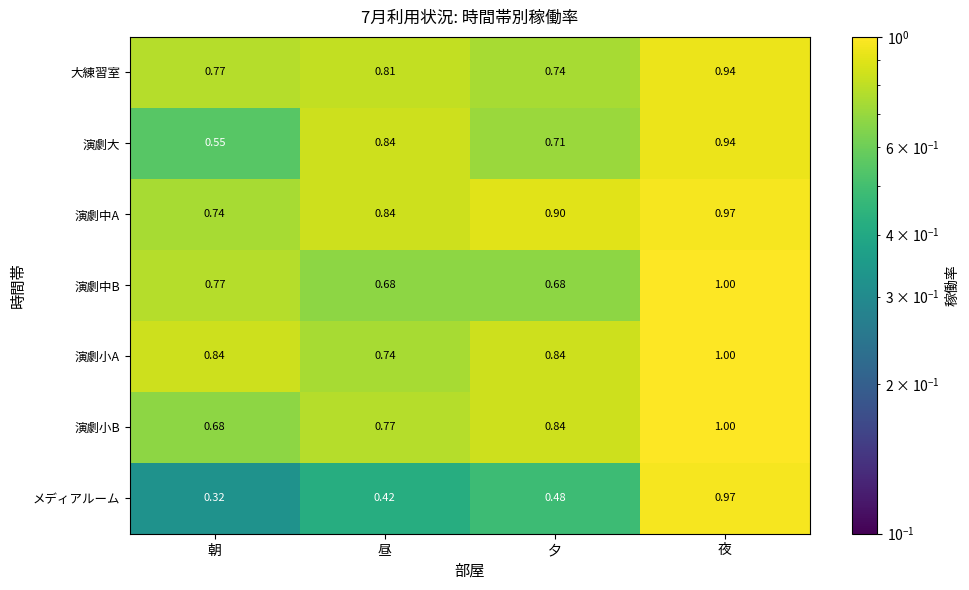

Which series has the largest total across all categories?

演劇中A